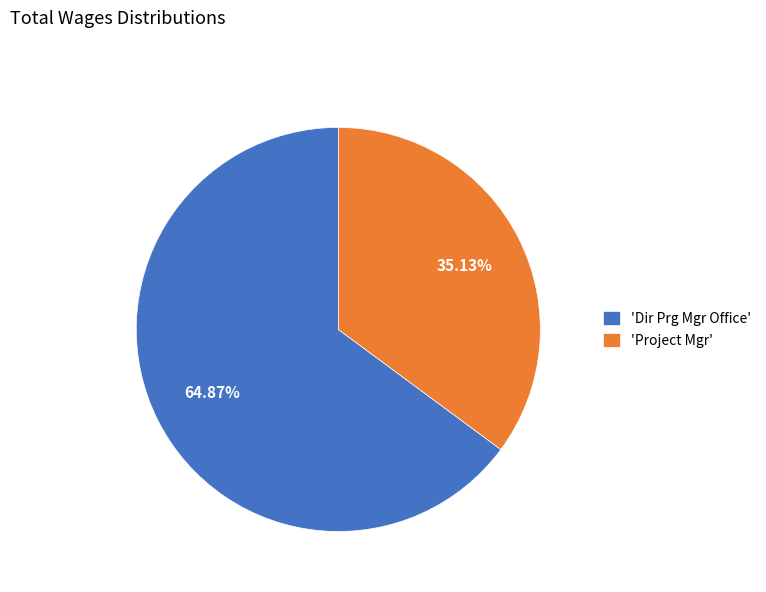

Which category has the biggest portion of the pie?

'Dir Prg Mgr Office'